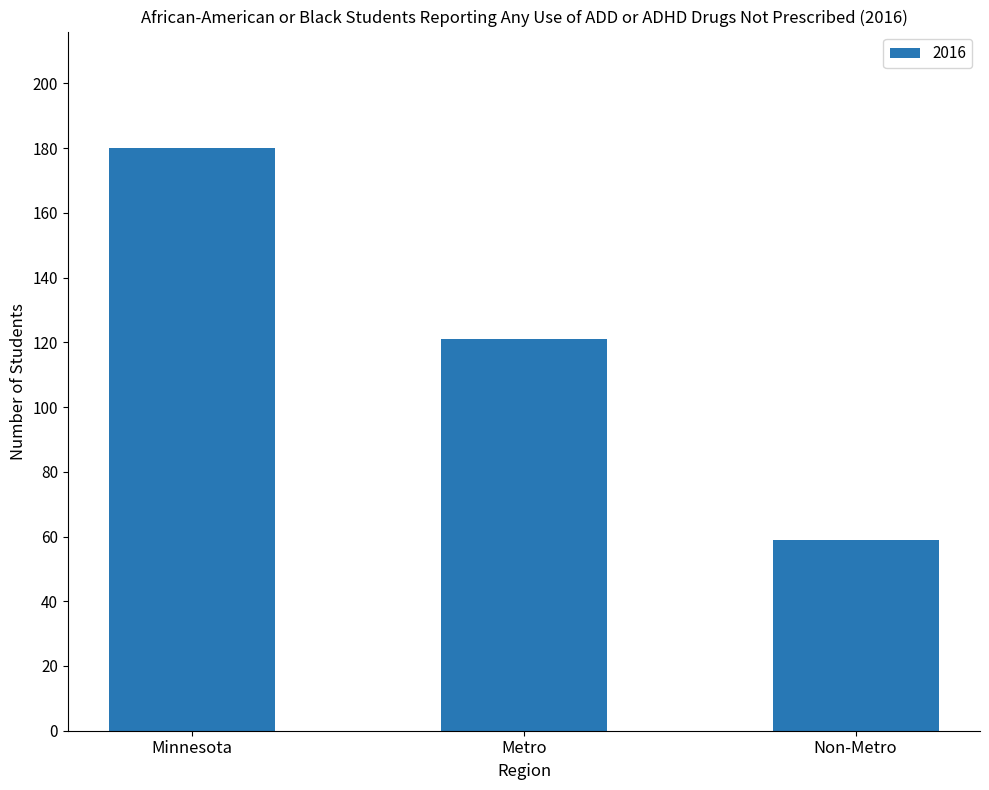

What is the label of the 3rd bar from the right?

Minnesota